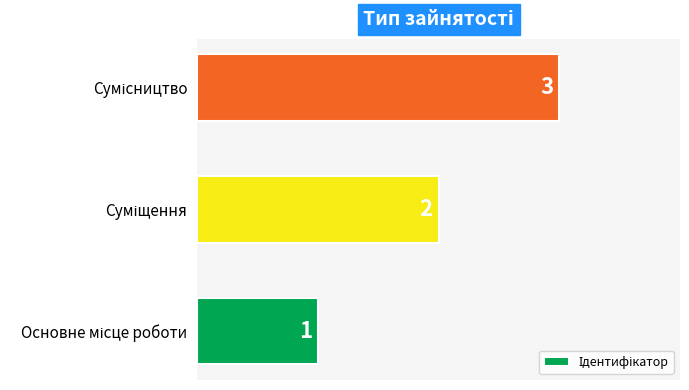

What is the difference between the maximum and minimum values?

2